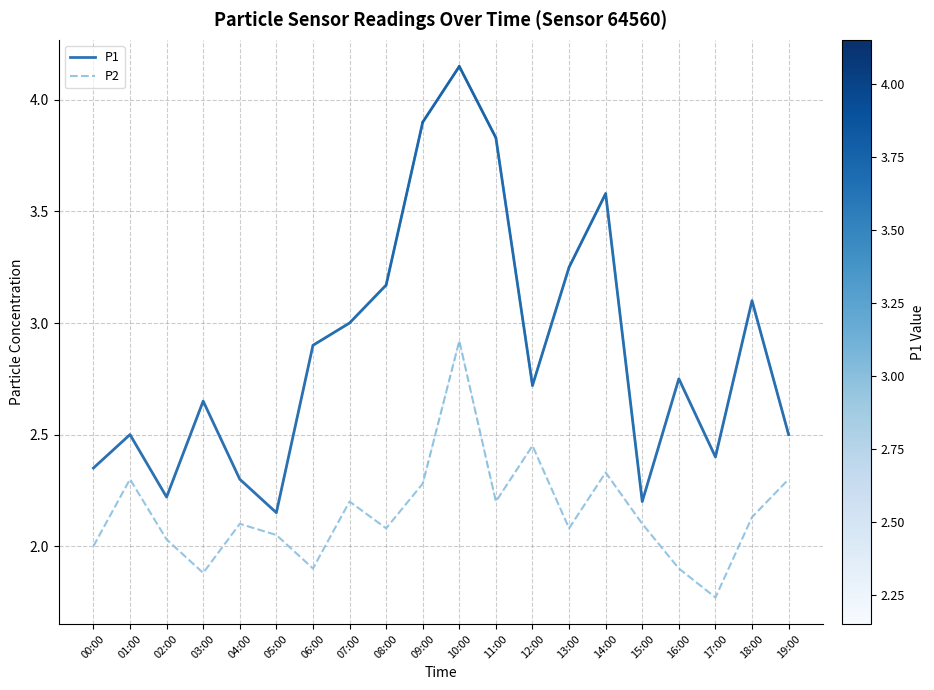

List the series in order of their overall mean, highest first.

P1, P2